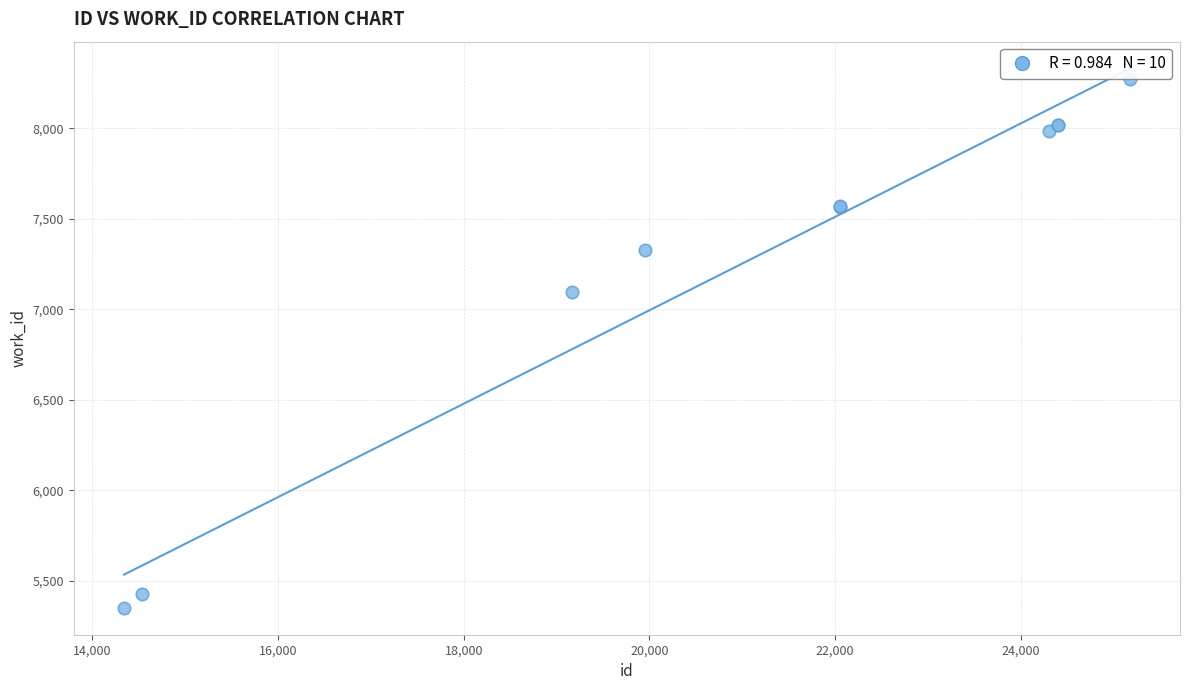

What Y value in the scatter plot is closest to 6811?

7094